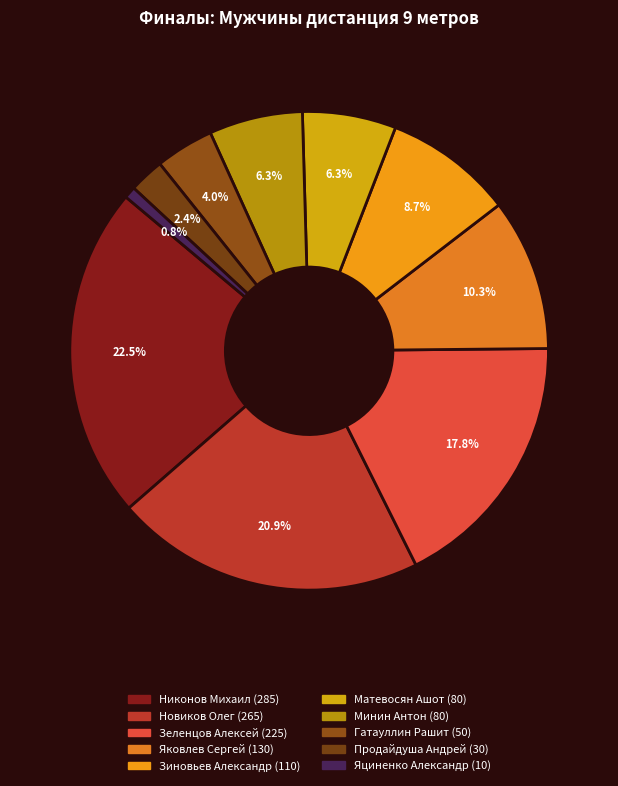

Is the sum of Гатауллин Рашит and Зеленцов Алексей greater than half?

No